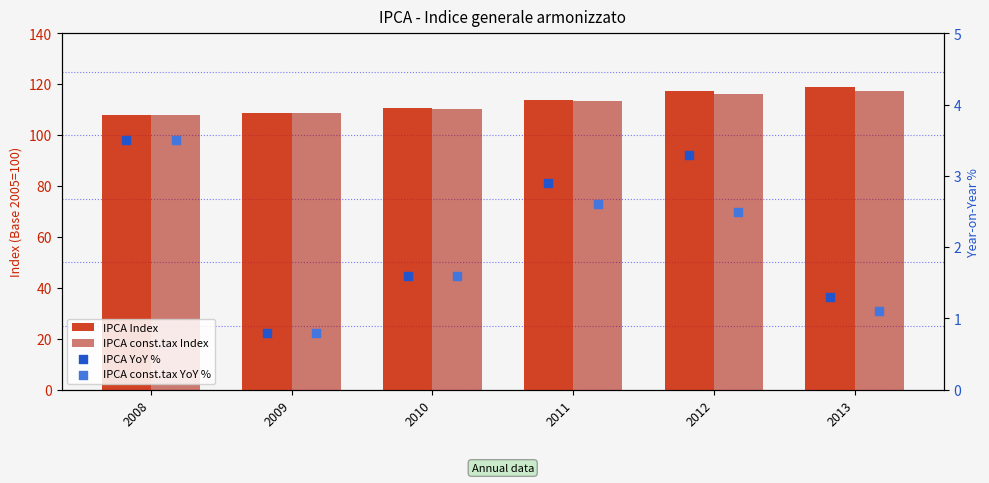

At how many categories does at least one series exceed 30?

6